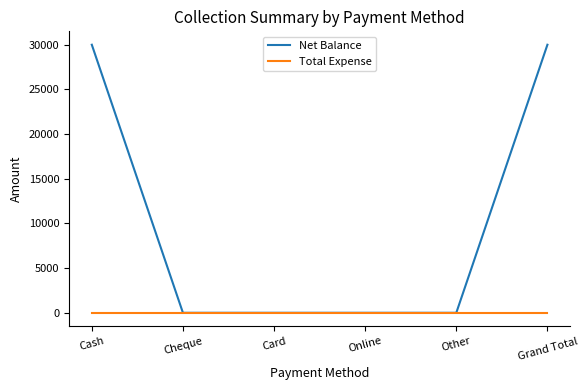

What is the difference between the maximum and second lowest values in the Net Balance series?

30000